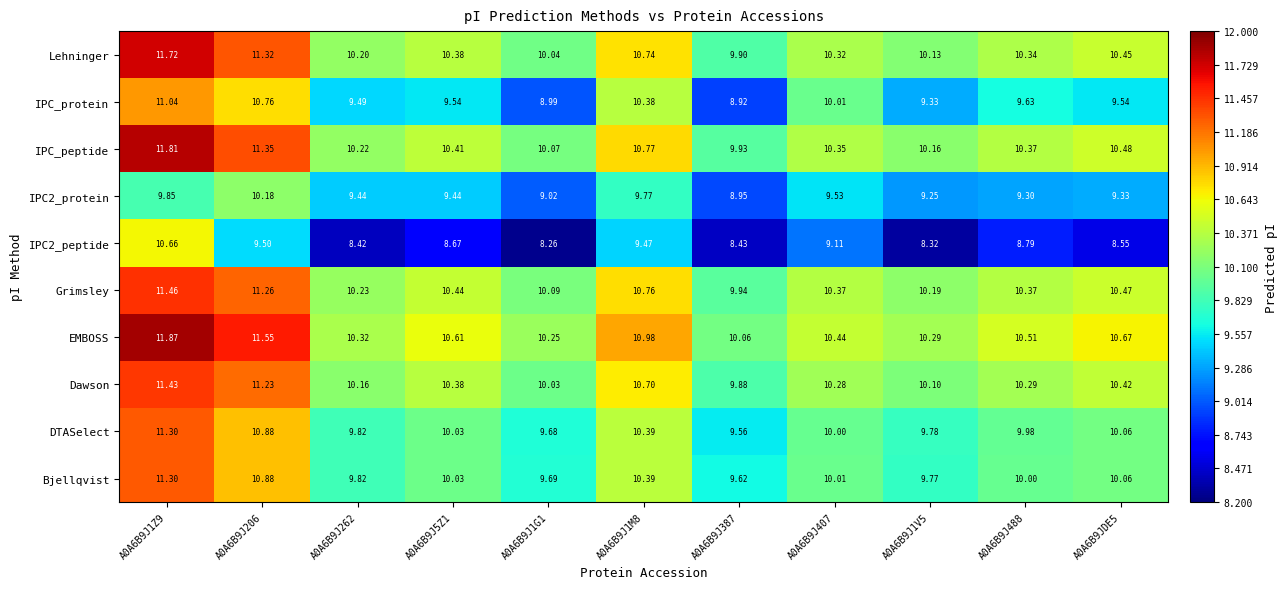

Which series has the largest total across all categories?

EMBOSS